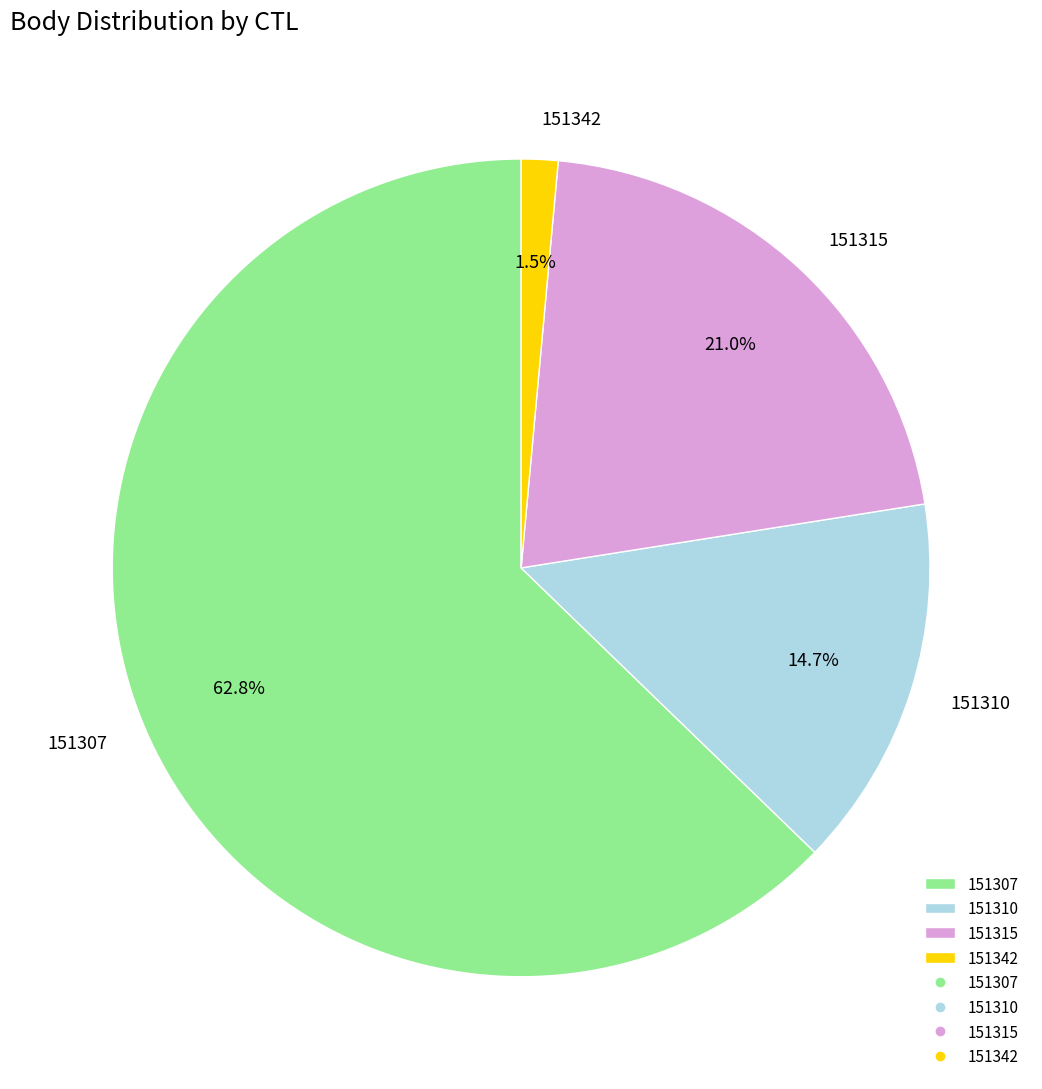

How much of the chart is everything except 151342?

98.5%